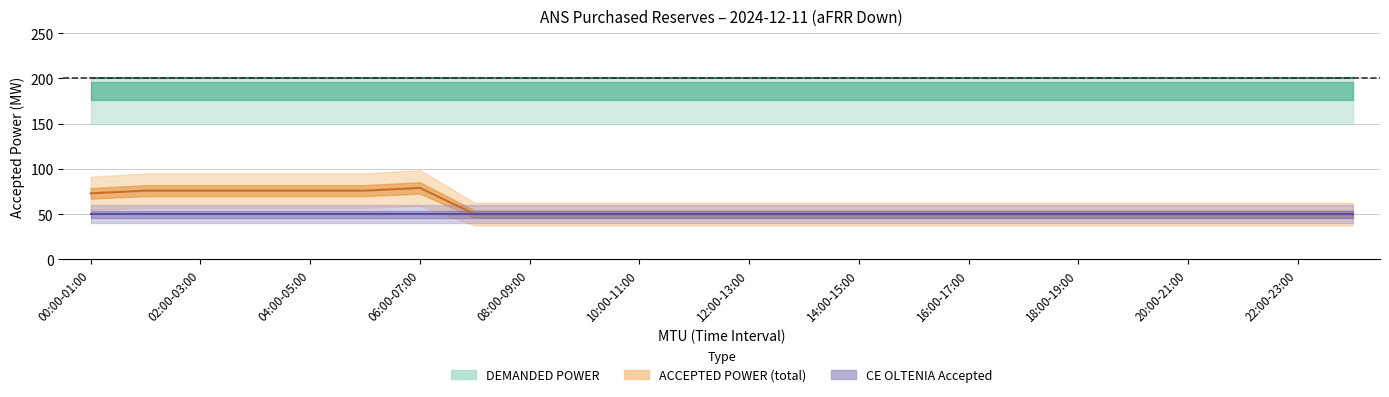

Is this an area chart (filled region under the line)?

No